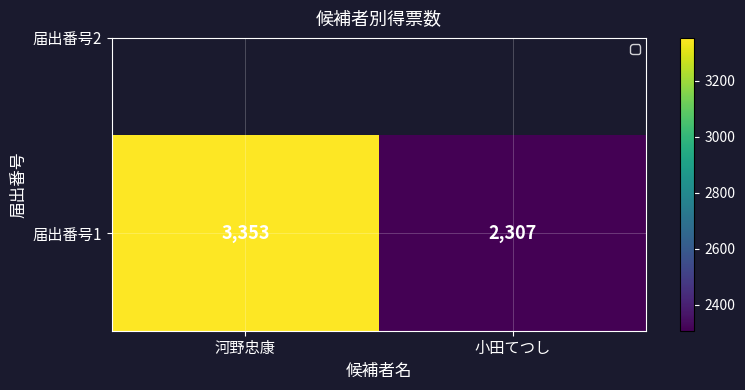

How many data points are less than 3353?

1